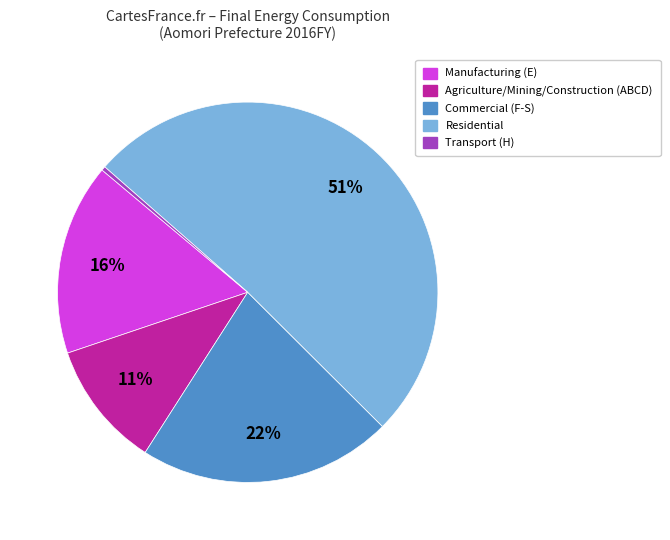

To the nearest percent, what is the average slice percentage?

20%